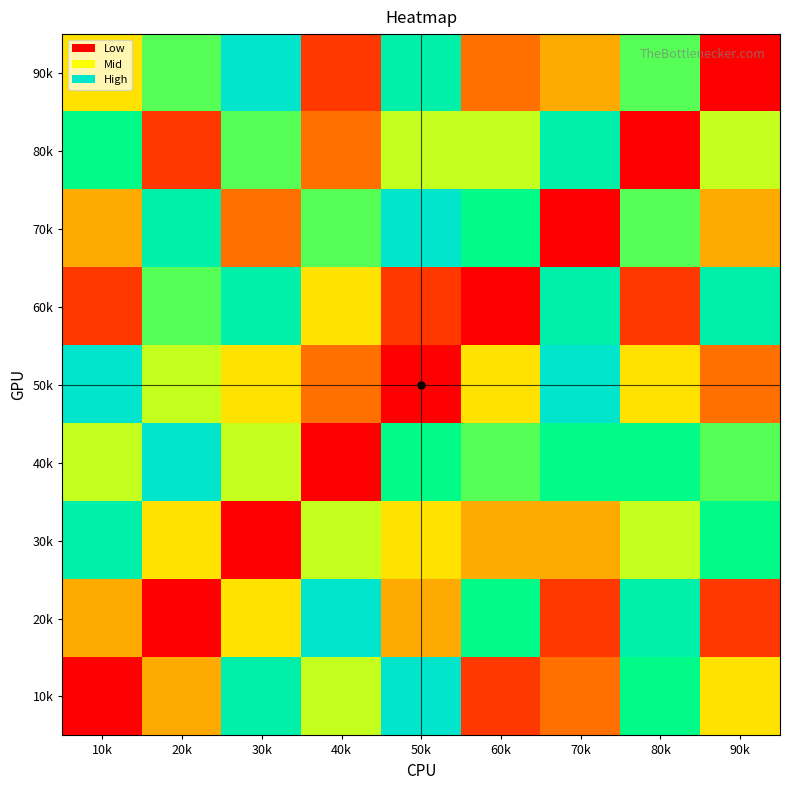

Which category has the highest value across all series?

50k